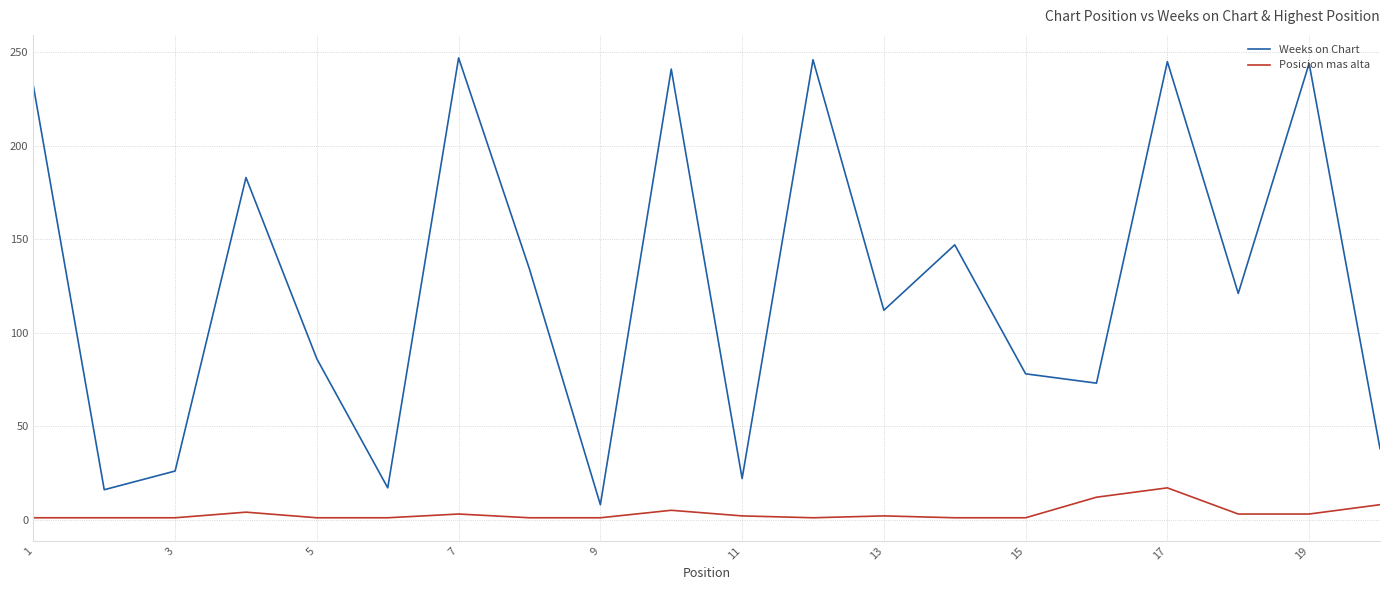

What is the greatest value displayed?

247